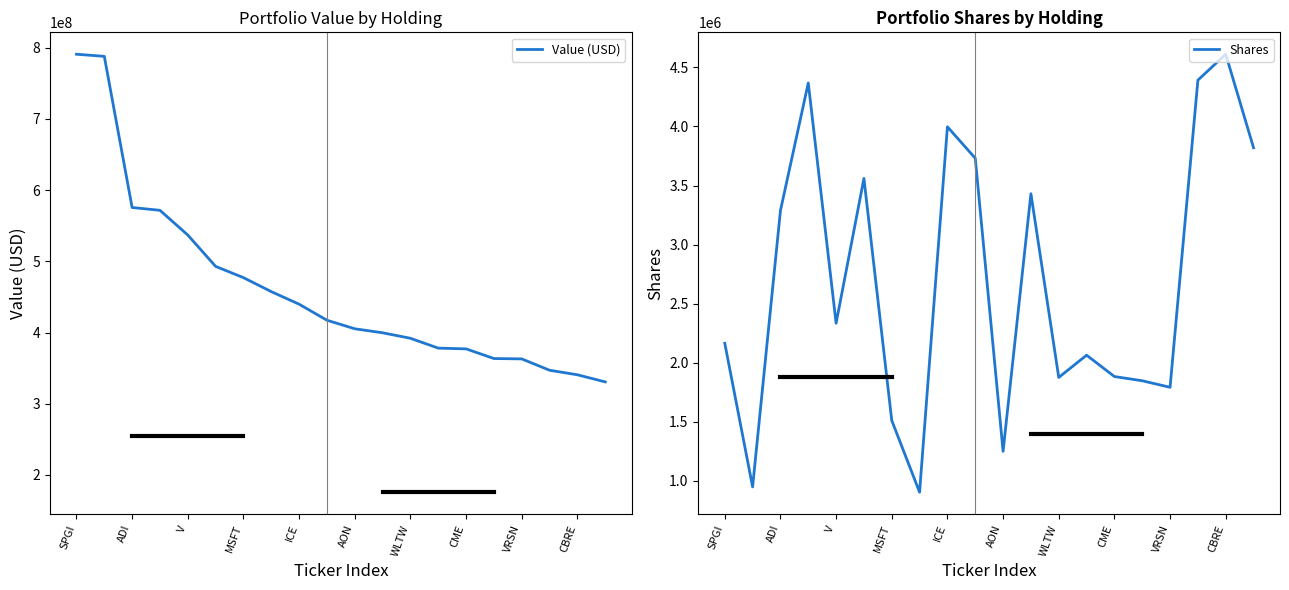

What is the minimum value for Value (USD)?

330627086